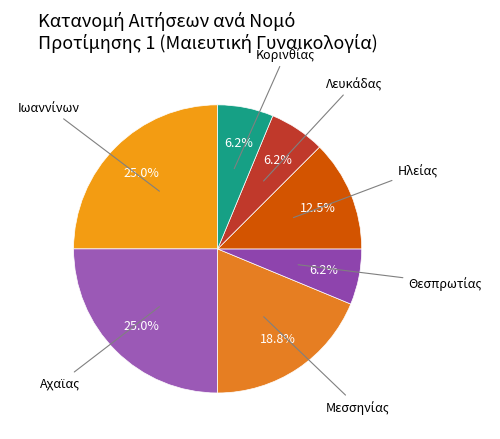

Is there any slice that represents more than half of the pie?

No